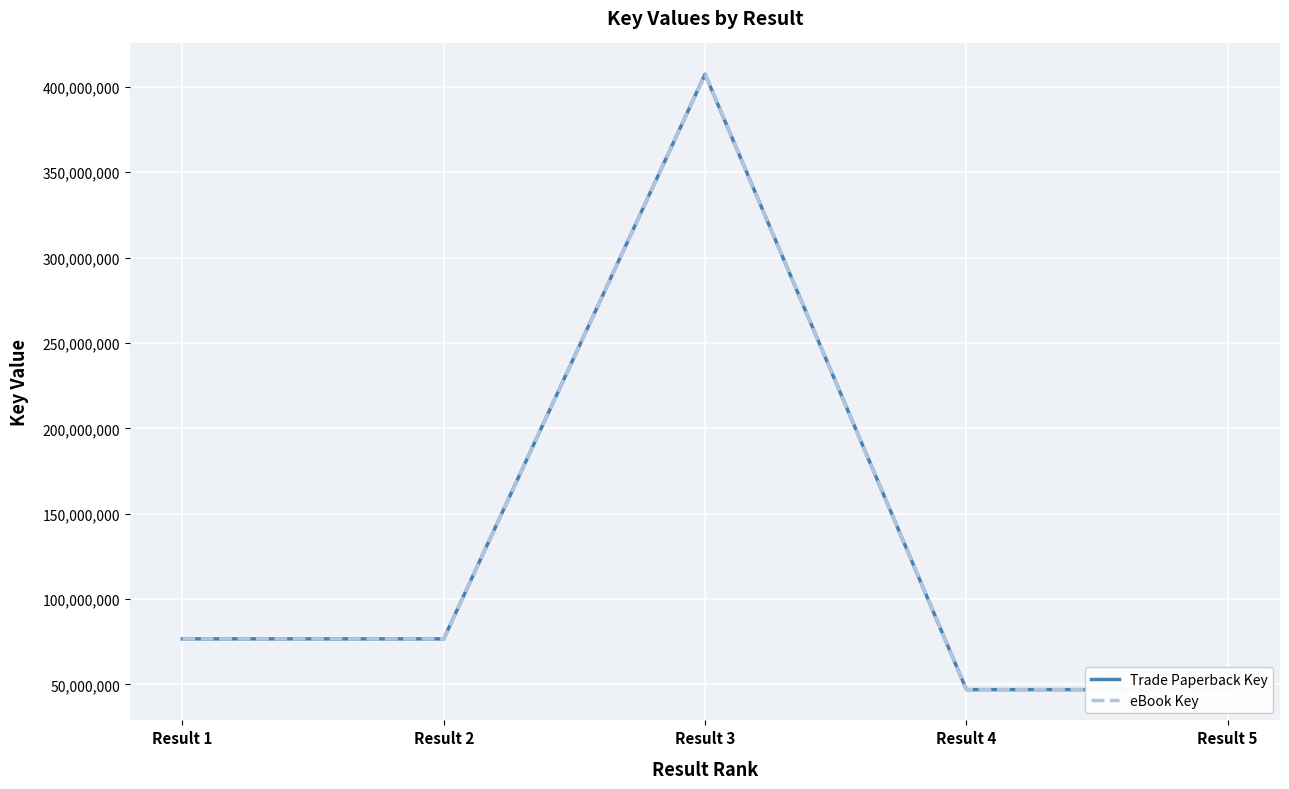

At how many categories does at least one series exceed 379124573?

1